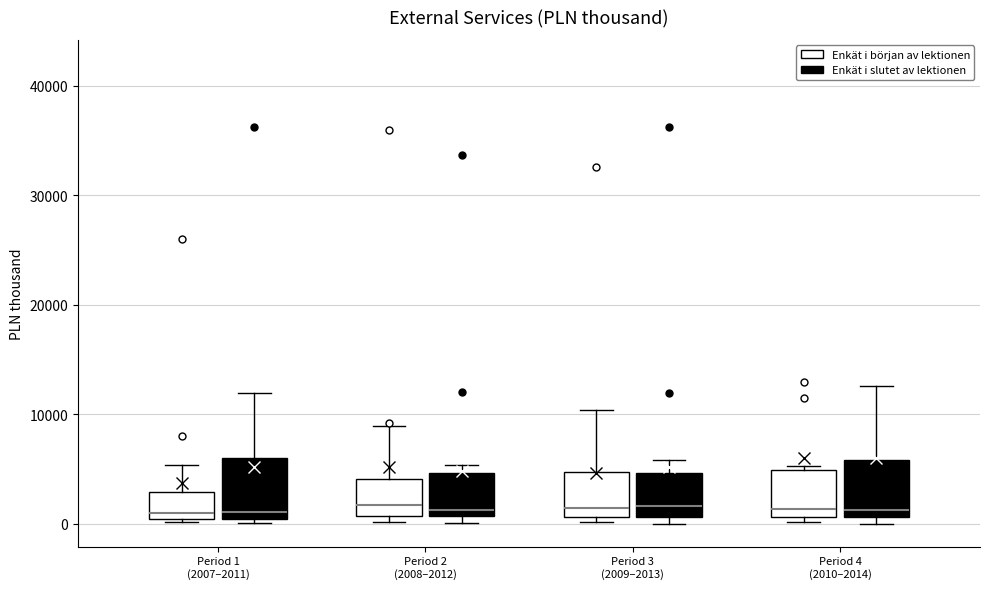

Reading left to right, read every box against the y-axis: the position of its median line, the range the box covers, and the ends of its whiskers. The values are not printed on the chart, so give them approximately, as read against the axis.

Period 1 (2007–2011) (Enkät i början av lektionen): median 1000, box 0 to 3000, whiskers 0 to 5000
Period 1 (2007–2011) (Enkät i slutet av lektionen): median 1000, box 0 to 6000, whiskers 0 (just below the box's lower edge) to 12000
Period 2 (2008–2012) (Enkät i början av lektionen): median 2000, box 1000 to 4000, whiskers 0 to 9000
Period 2 (2008–2012) (Enkät i slutet av lektionen): median 1000 (just above the box's lower edge), box 1000 to 5000, whiskers 0 to 5000 (just above the box's upper edge)
Period 3 (2009–2013) (Enkät i början av lektionen): median 1000 (just above the box's lower edge), box 1000 to 5000, whiskers 0 to 10000
Period 3 (2009–2013) (Enkät i slutet av lektionen): median 2000, box 1000 to 5000, whiskers 0 to 6000
Period 4 (2010–2014) (Enkät i början av lektionen): median 1000 (just above the box's lower edge), box 1000 to 5000, whiskers 0 to 5000 (just above the box's upper edge)
Period 4 (2010–2014) (Enkät i slutet av lektionen): median 1000 (just above the box's lower edge), box 1000 to 6000, whiskers 0 to 13000